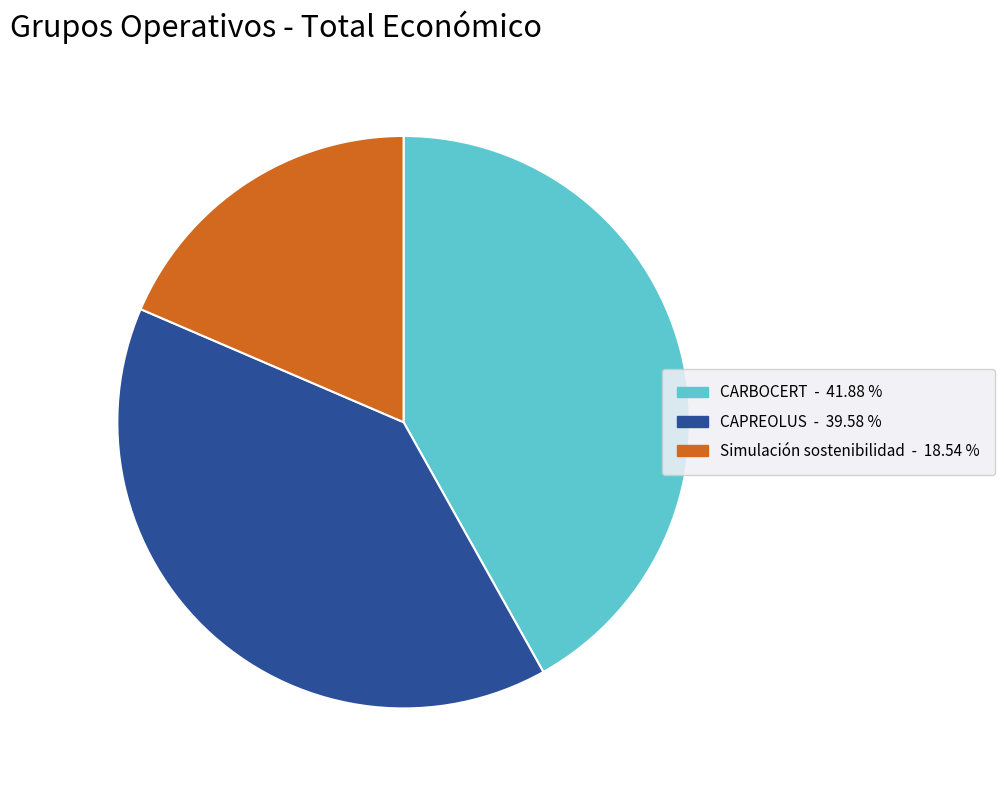

Which category has the smallest portion of the pie?

Simulación sostenibilidad